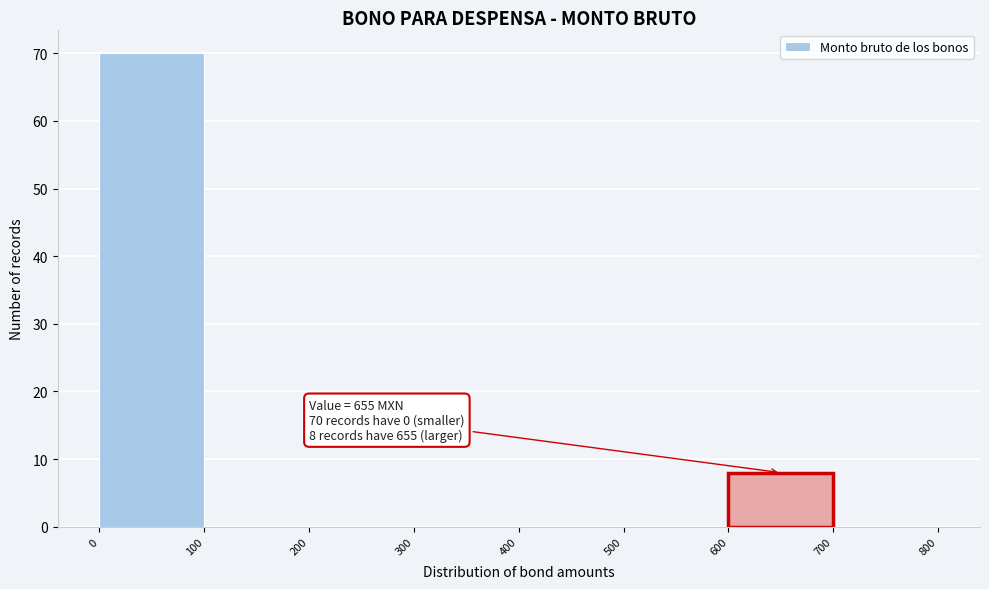

Which range on the x-axis has the tallest bar?

0 to 100